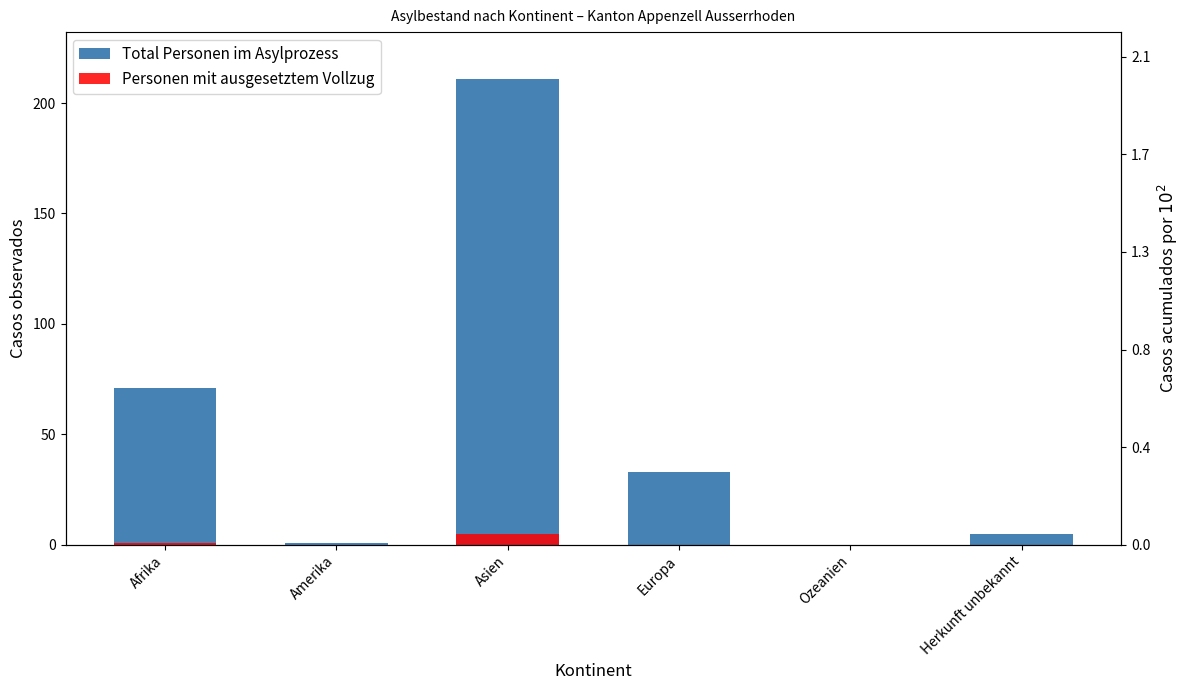

At which category does the chart reach its peak across all series?

Asien